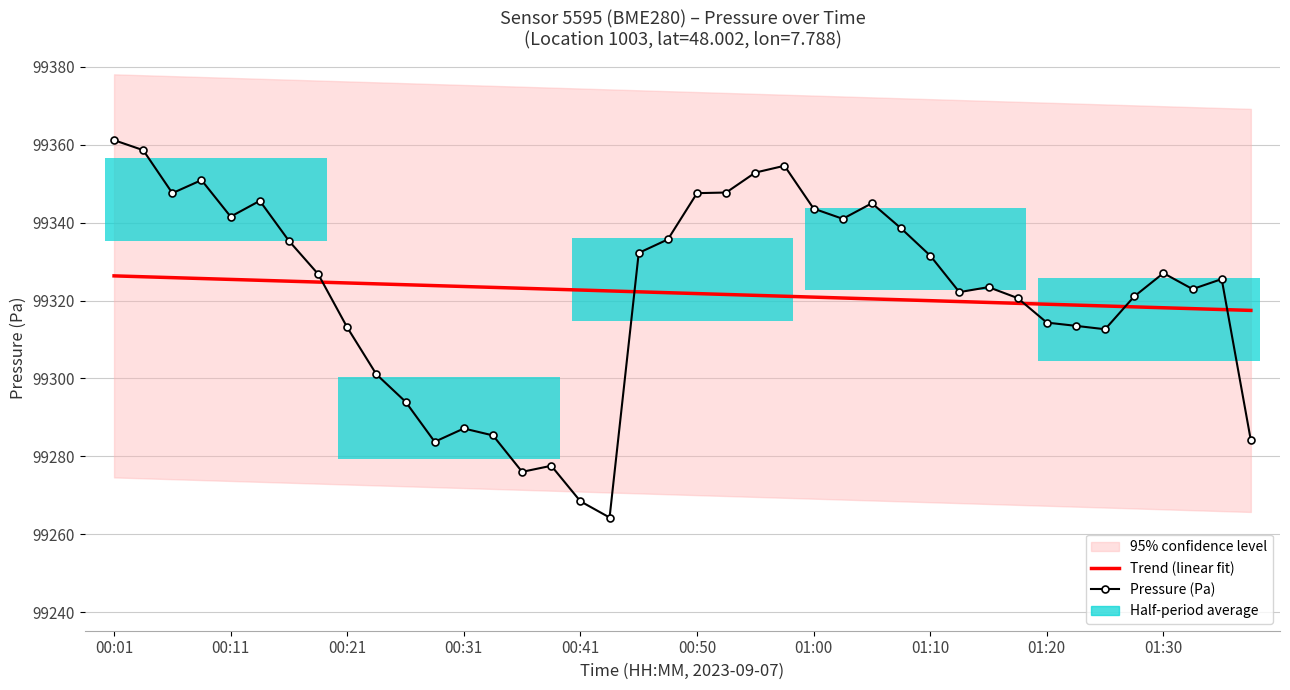

What is the average value of the Trend (linear fit) series?

99321.9